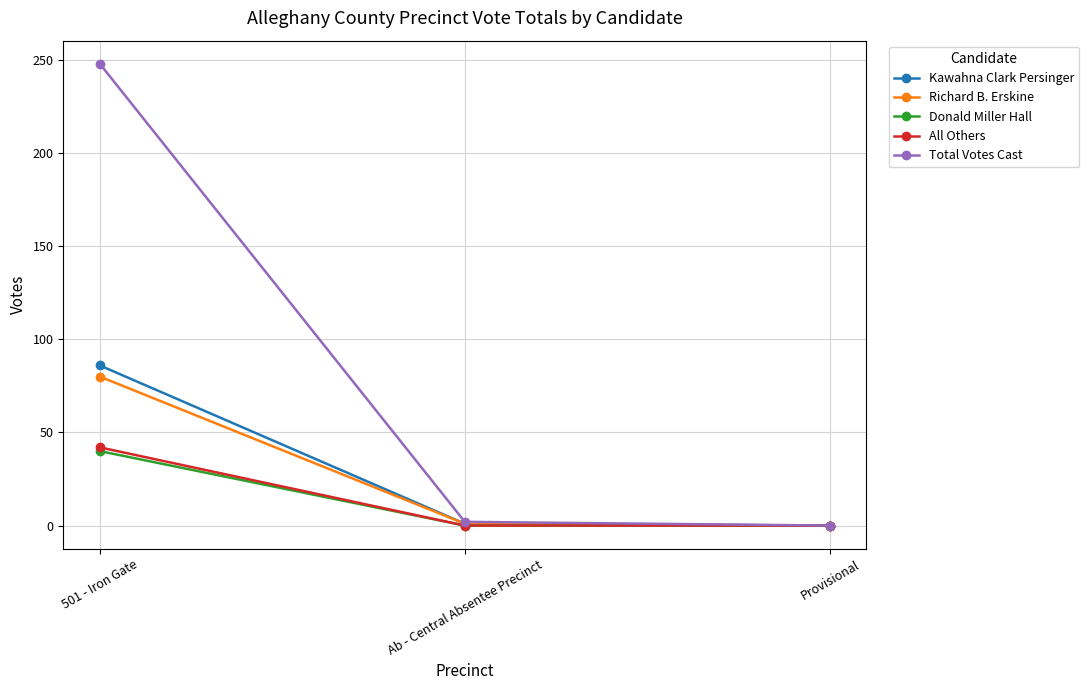

Is this an area chart (filled region under the line)?

No